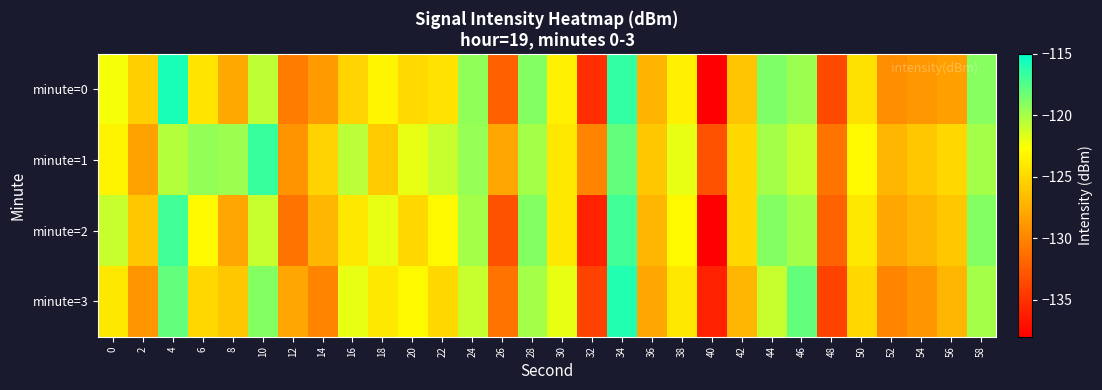

How many categories are shown in the chart?

30